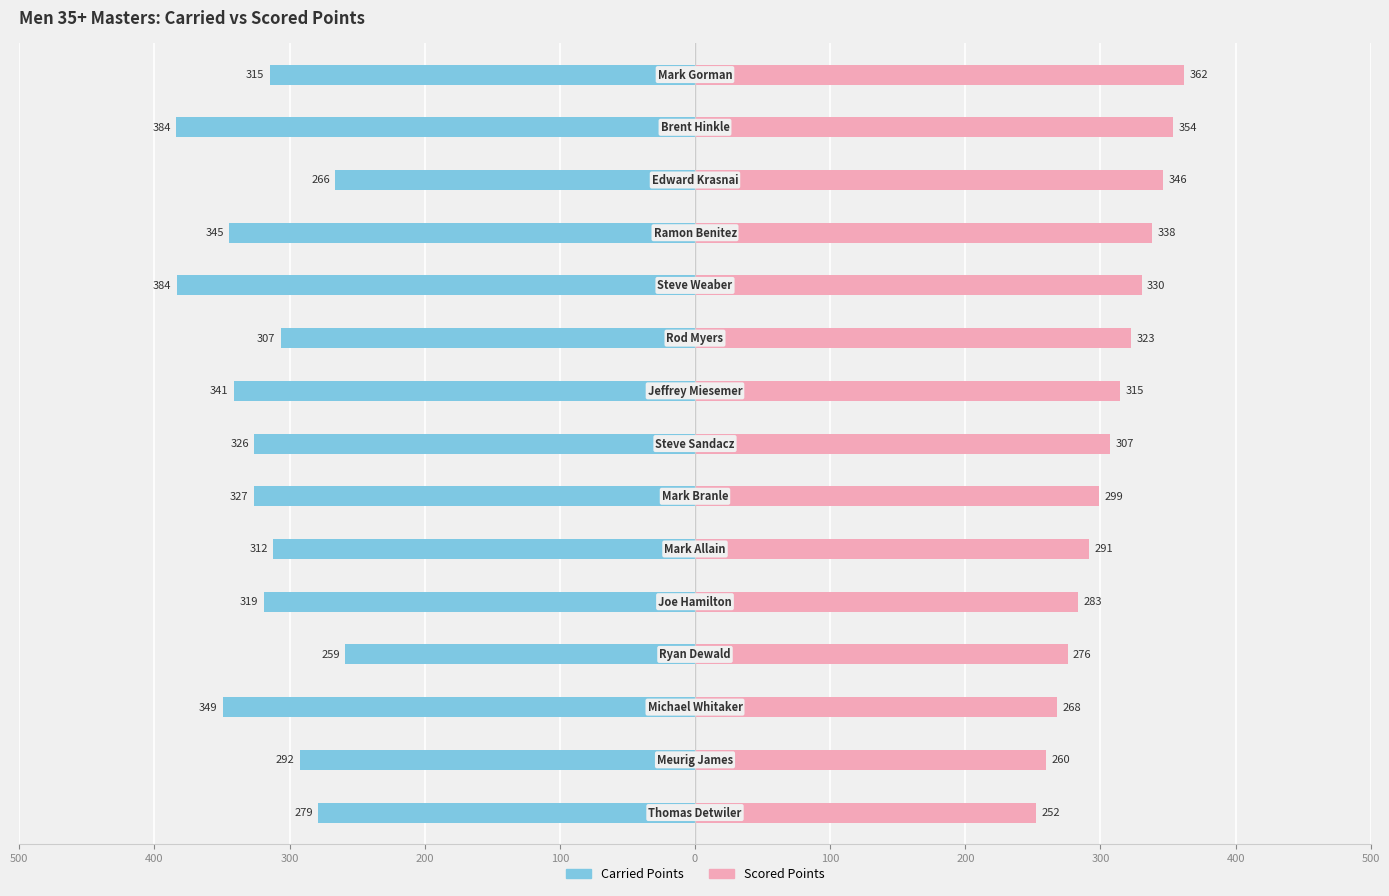

Reading left to right, extract all data points from this chart.

Carried Points: -278.8	-292.1	-349.2	-258.7	-318.9	-312.1	-326.6	-326.0	-341.3	-306.6	-383.6	-344.7	-266.0	-383.7	-314.7
Scored Points: 252.1	259.9	267.8	275.6	283.4	291.3	299.1	306.9	314.8	322.6	330.4	338.3	346.1	353.9	361.8